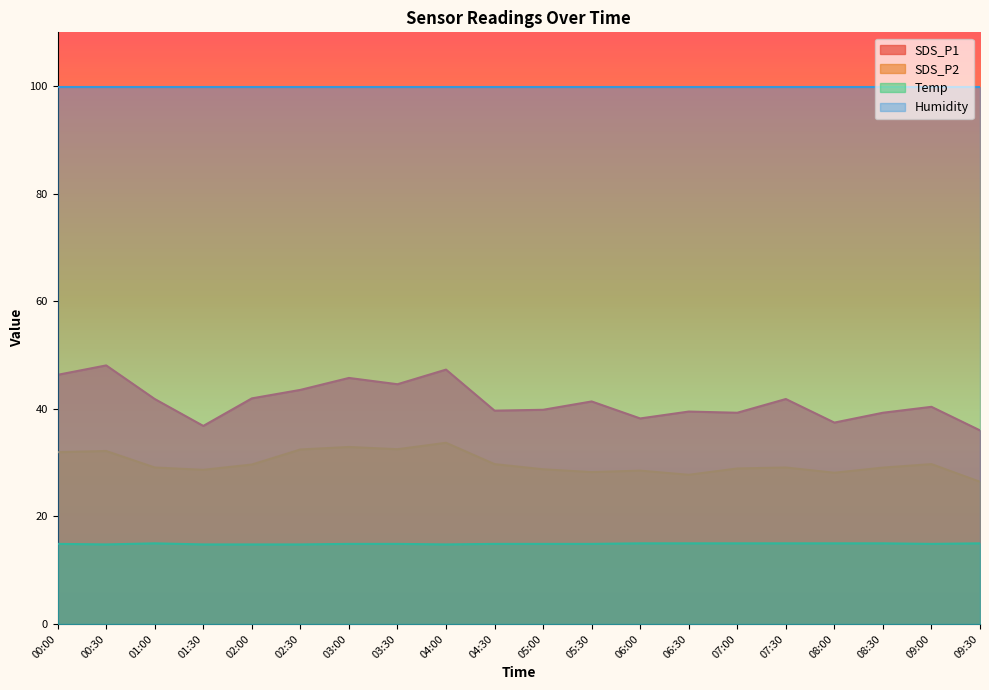

What is the average value of the SDS_P2 series?

29.9